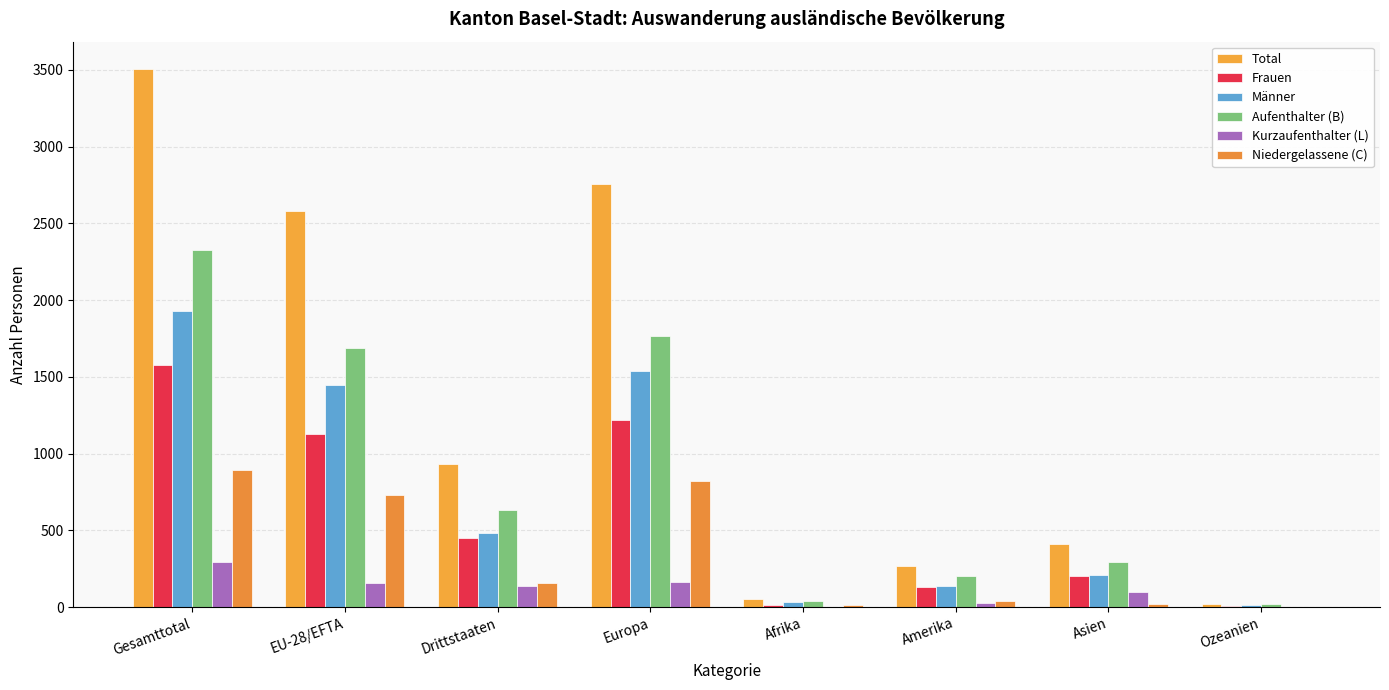

What are all the series names shown in the legend?

Total, Frauen, Männer, Aufenthalter (B), Kurzaufenthalter (L), Niedergelassene (C)